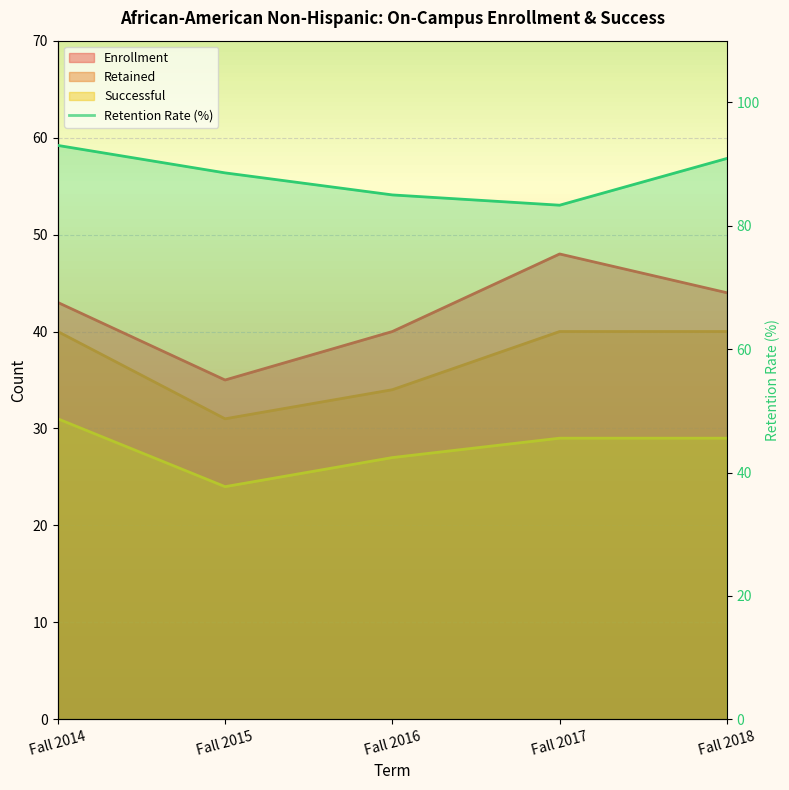

Which category has the highest value across all series?

Fall 2014